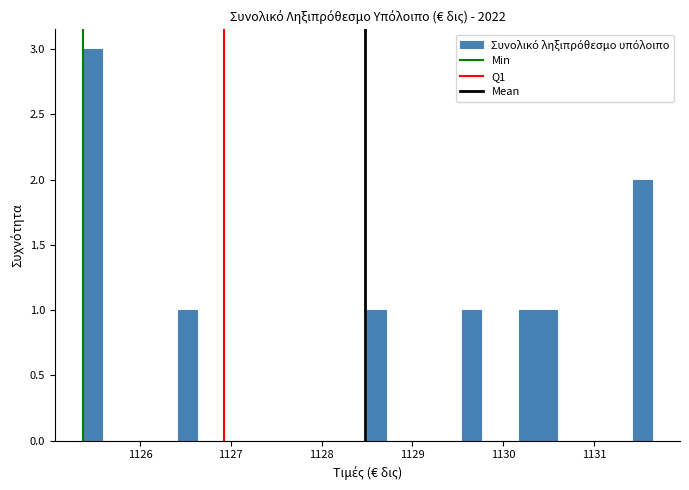

Read against the x-axis, roughly where is the centre of the tallest bar?

1125.5